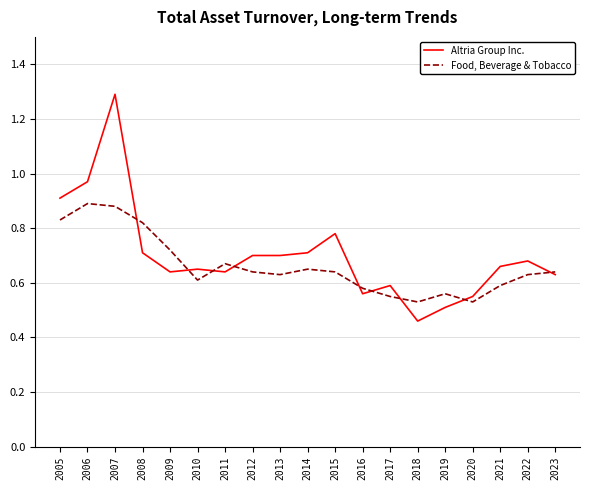

The Altria Group Inc. series shows 0.8 at 2018. True or false?

False